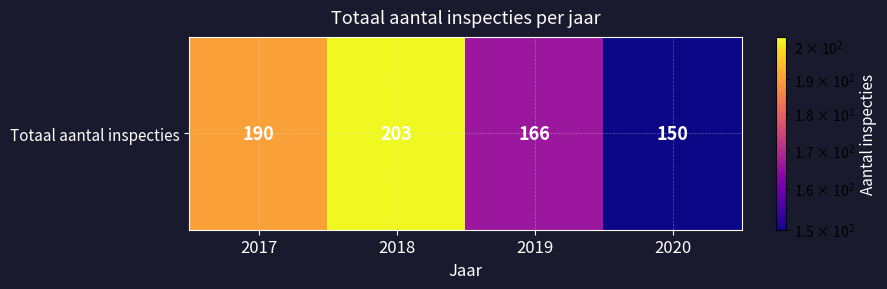

List the labels in order of value, largest first.

2018, 2017, 2019, 2020